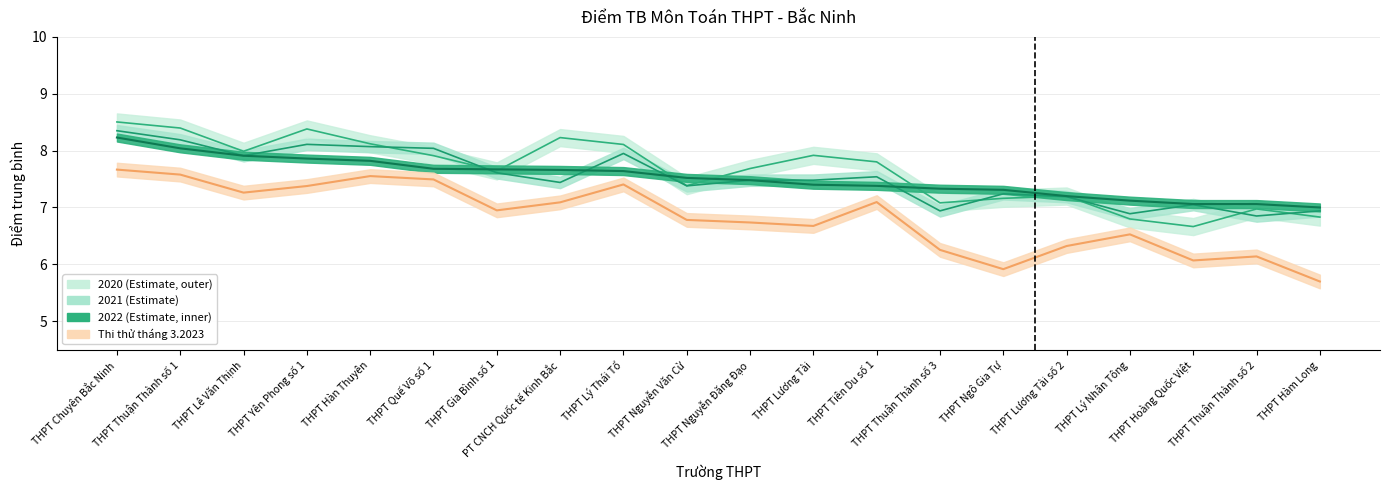

True or false: 2021 and Thi thử tháng 3.2023 intersect in this chart.

False